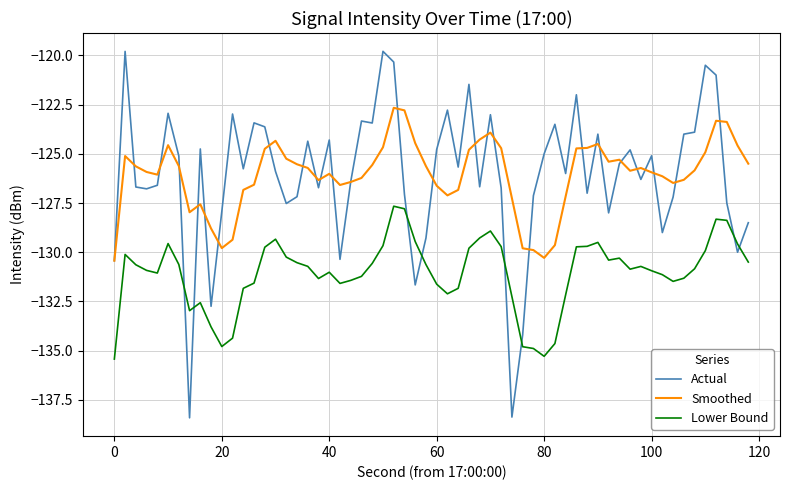

What is the minimum value for Actual?

-138.4